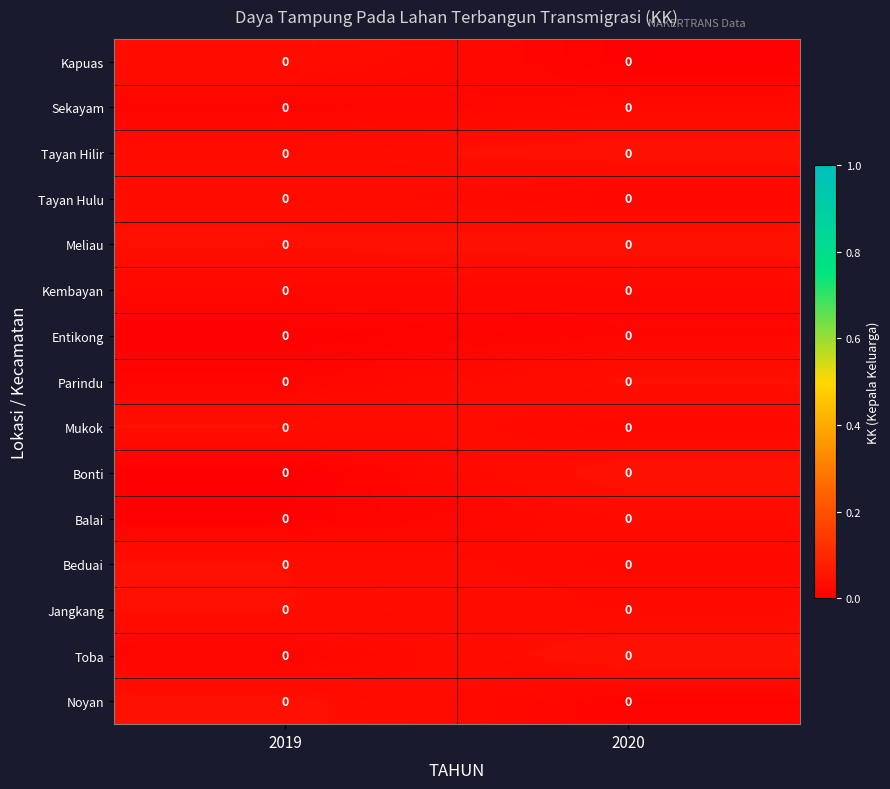

Which has a higher value, 2020 or 2019?

2019